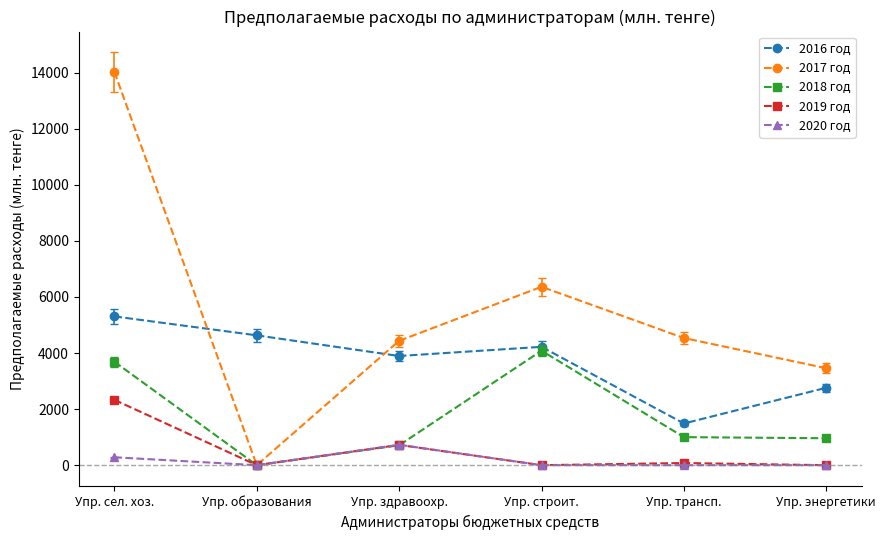

Which series changed the most between Упр. строит. and Упр. энергетики?

2018 год